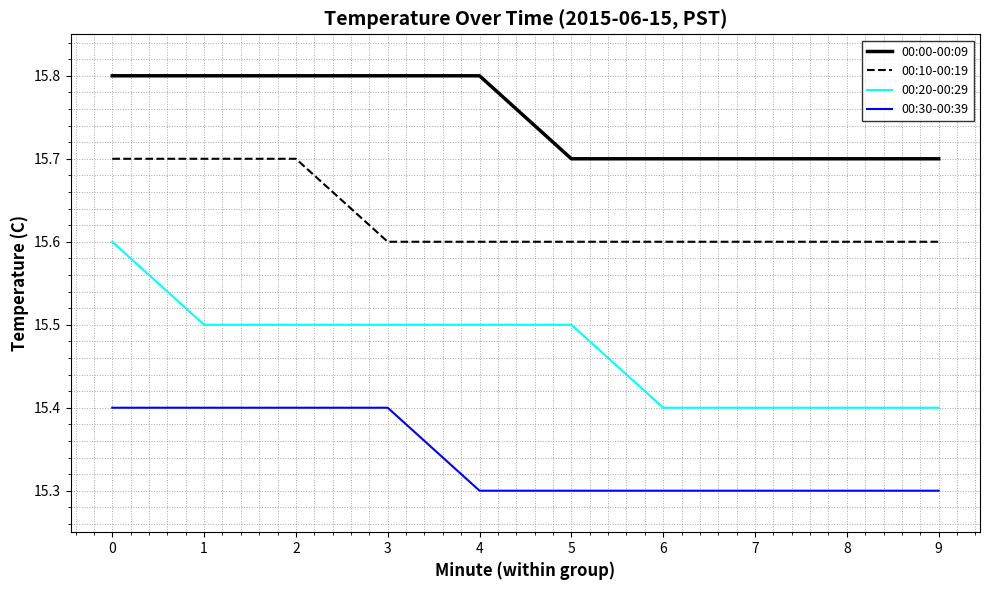

What is the lowest value of the 00:00-00:09 series?

15.7